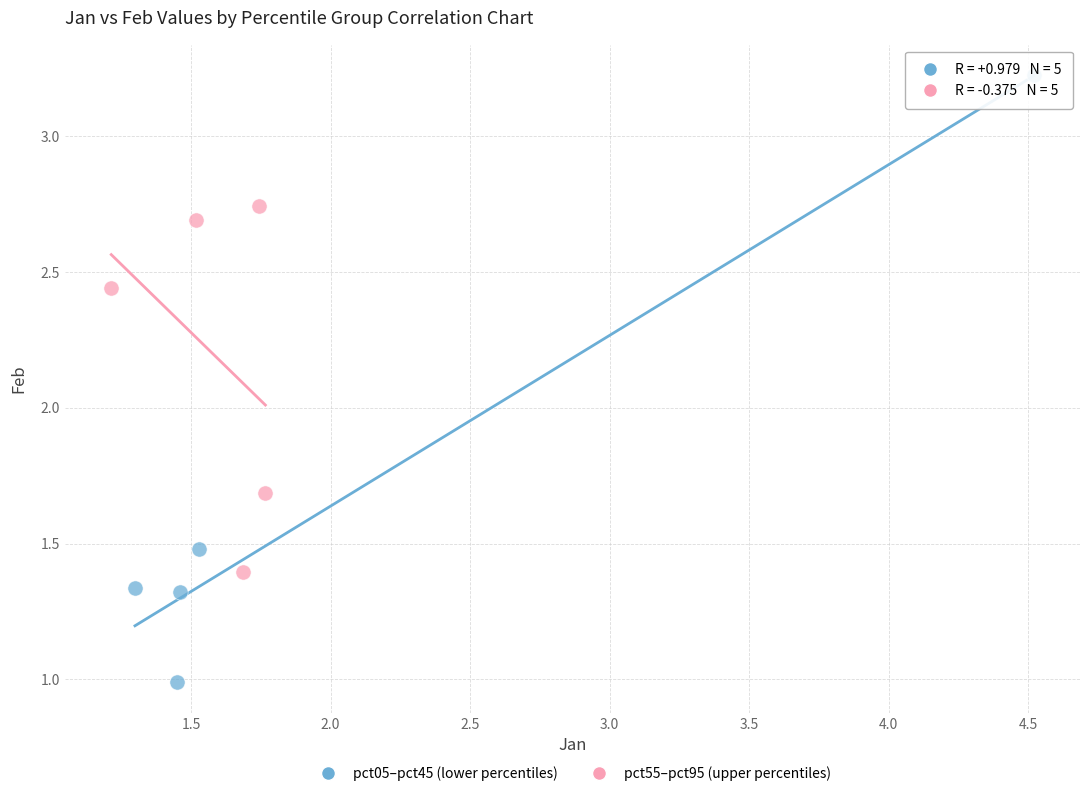

Which series reaches the minimum Y coordinate?

pct05–pct45 (lower percentiles)